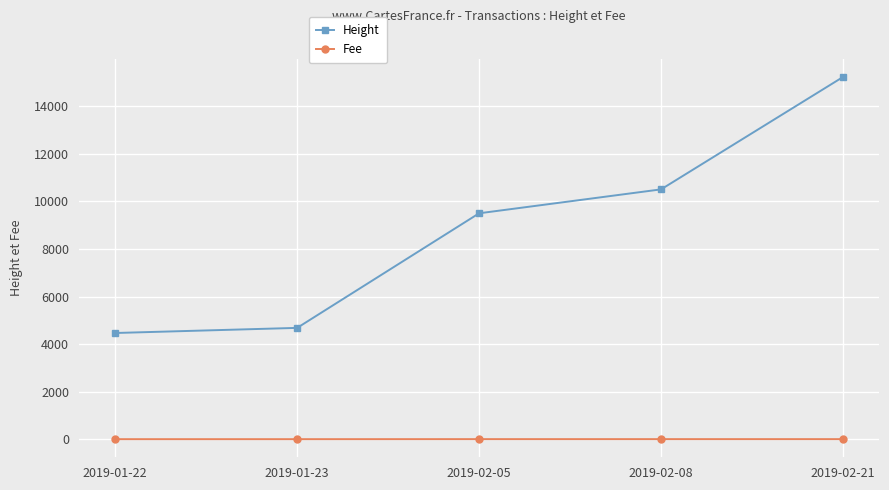

What is the label of the 3rd point from the left?

2019-02-05